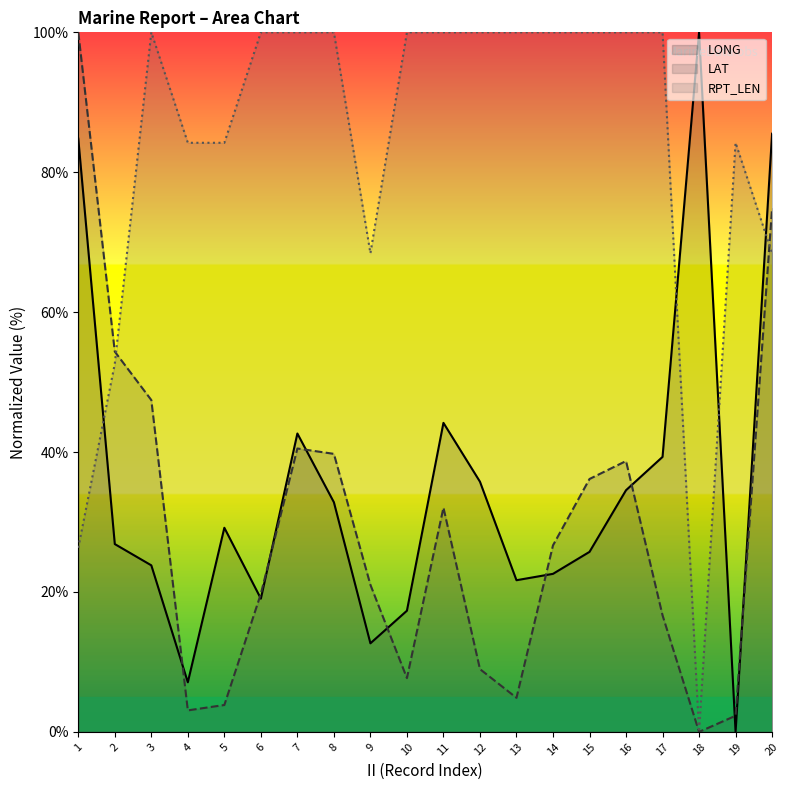

Reading left to right, what are all the values shown in this chart?

LONG: 84.8	26.8	23.8	7.1	29.2	19.0	42.7	32.8	12.7	17.3	44.2	35.8	21.7	22.6	25.7	34.5	39.3	100.0	0.0	85.5
LAT: 100.0	54.4	47.4	3.1	3.8	19.7	40.5	39.7	21.0	7.7	32.1	9.0	4.9	26.7	36.2	38.7	16.7	0.0	2.3	74.9
RPT_LEN: 26.3	52.6	100.0	84.2	84.2	100.0	100.0	100.0	68.4	100.0	100.0	100.0	100.0	100.0	100.0	100.0	100.0	0.0	84.2	68.4